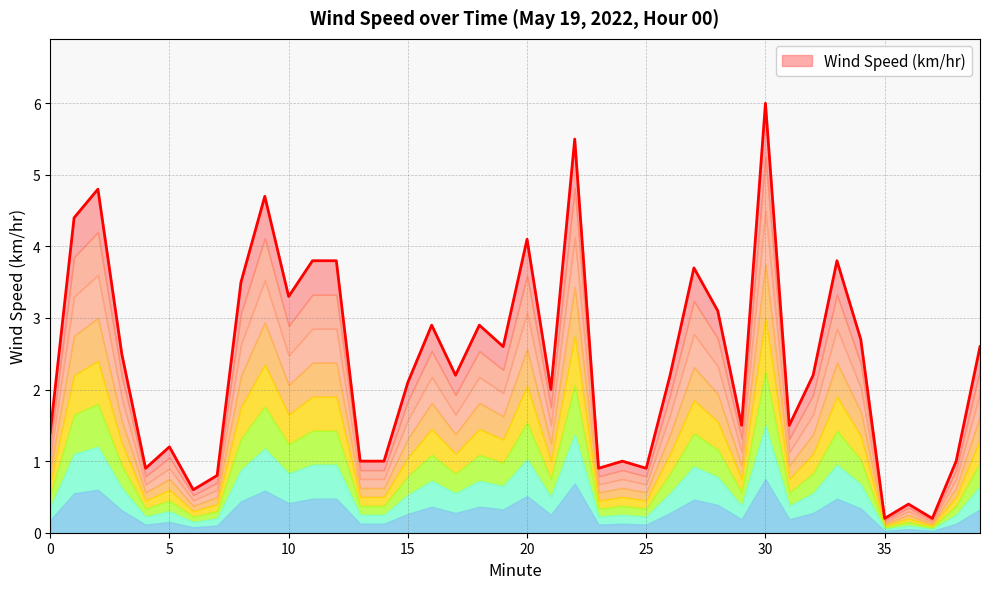

What is the ratio of the value at 38 to the value at 3?

0.4